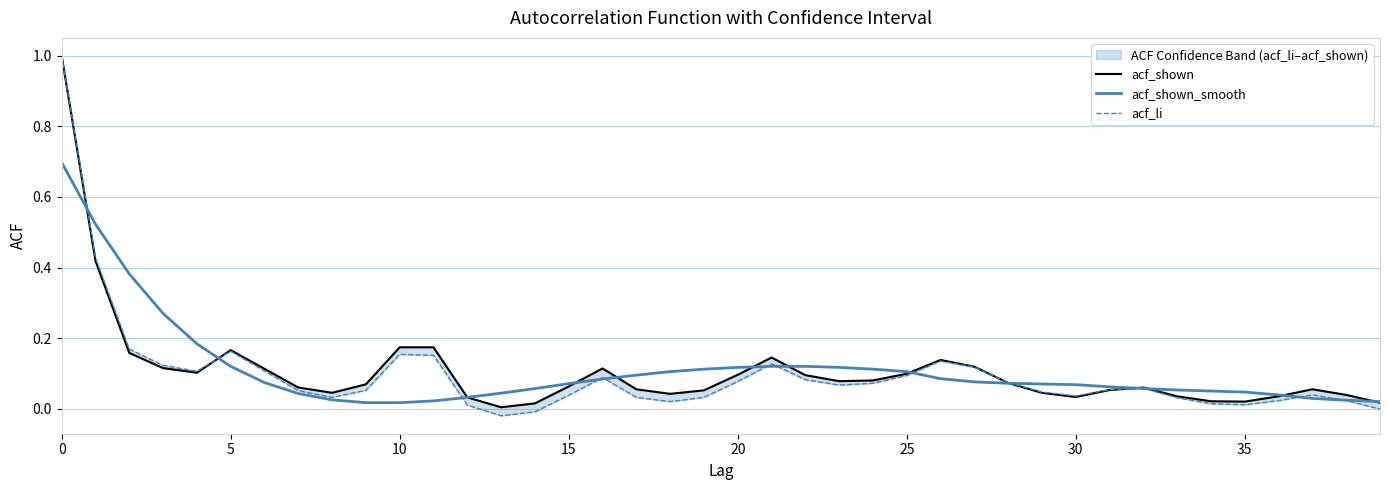

Count the number of categories in the chart.

40